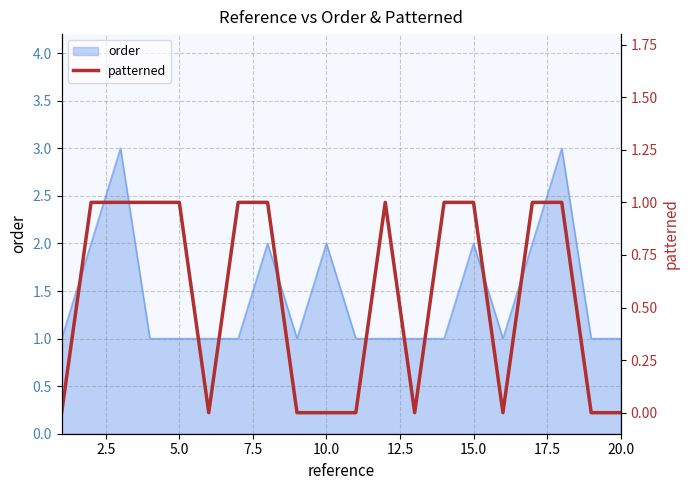

How many interior local valleys (lower than both neighbors) does the data have?

3